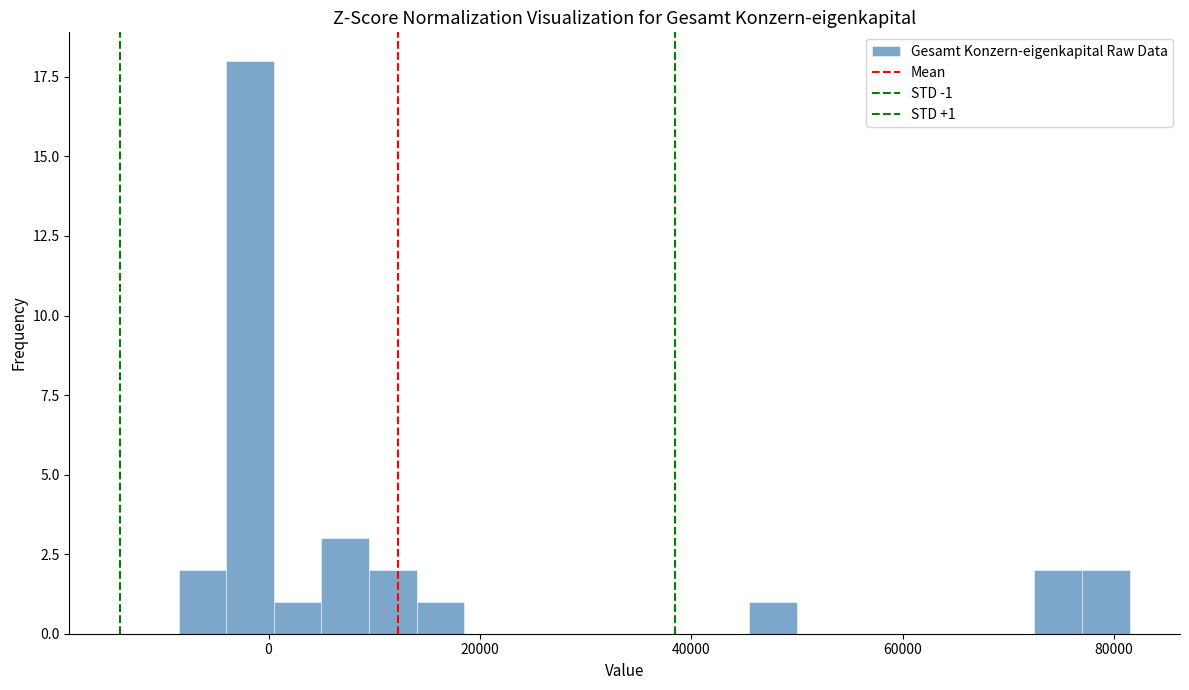

Read against the x-axis, roughly where is the centre of the tallest bar?

-2000